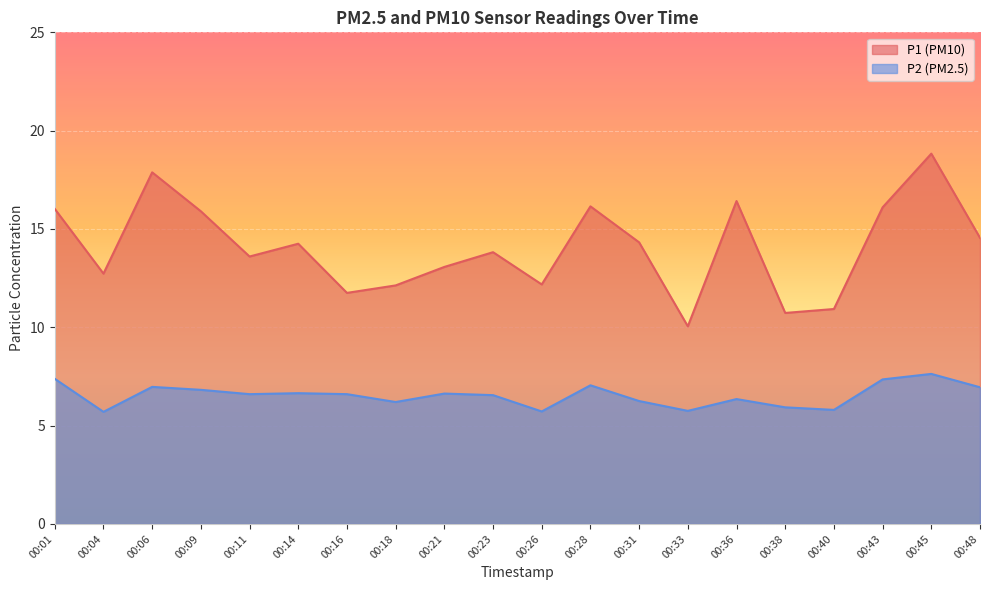

How many data points in P2 are less than 6?

5